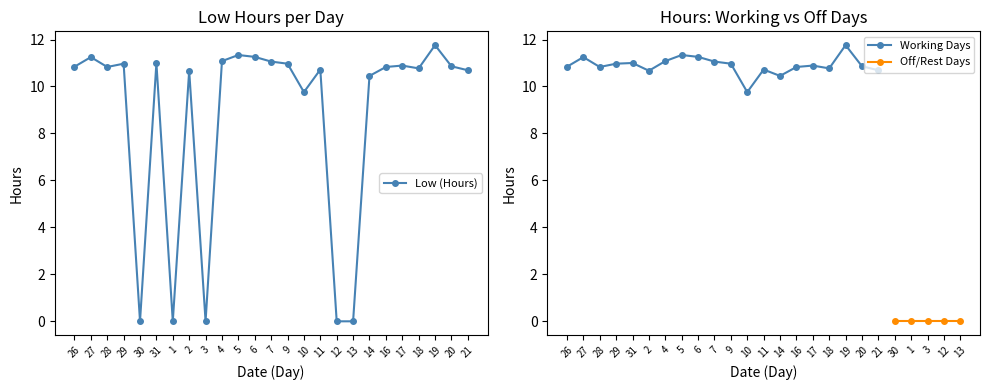

What is the label of the 2nd point from the right?

20